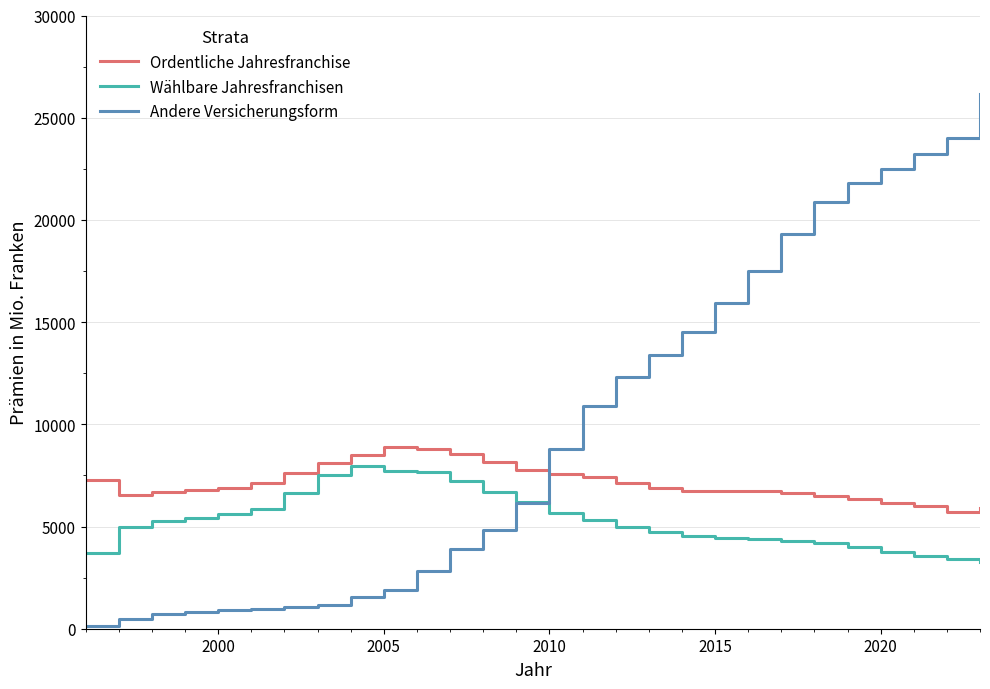

How many values in the Ordentliche Jahresfranchise series are below 6892?

14